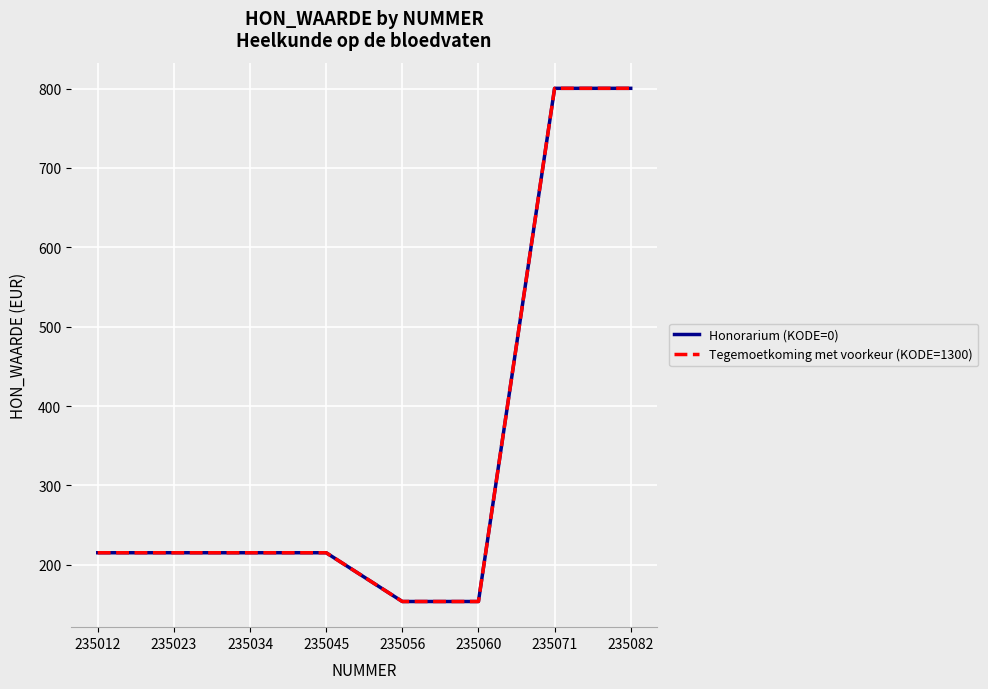

What is the lowest value of the Honorarium (KODE=0) series?

153.7